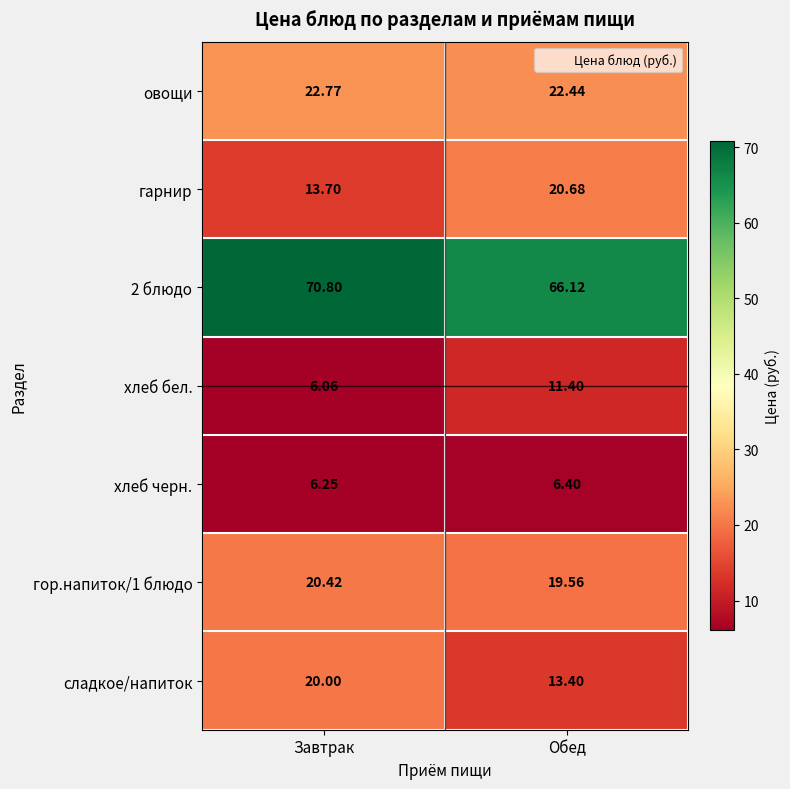

Where does the хлеб бел. series first go above 11?

Обед